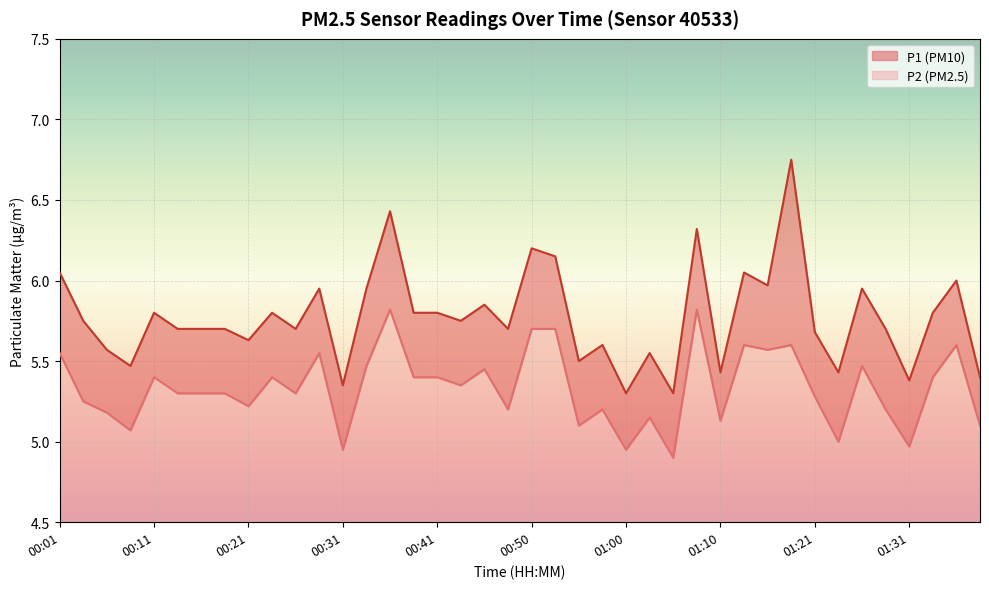

Is it true that P2 equals 5.2 at 01:29?

True